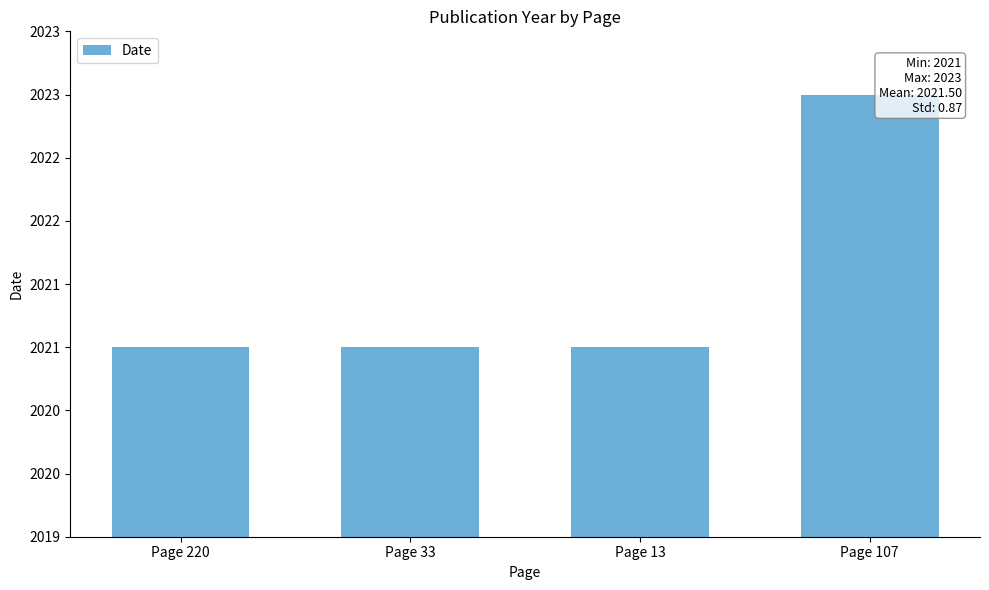

What is the value of the 1st bar from the left?

2021